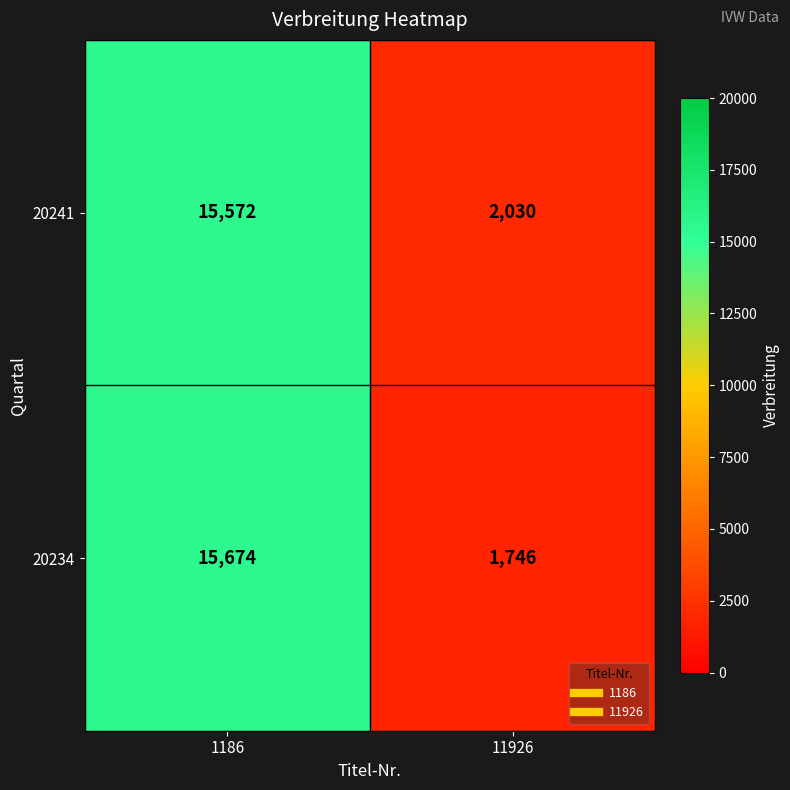

Which series has the largest total across all categories?

20241